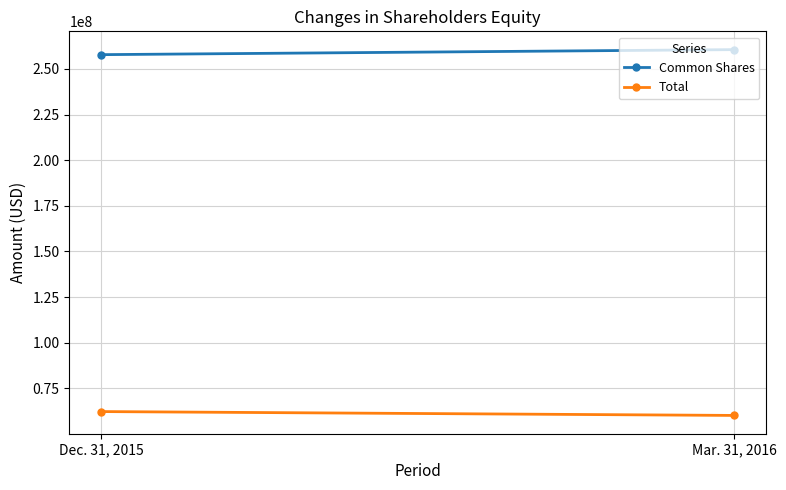

Where is Common Shares nearest to the value 259151853?

Dec. 31, 2015